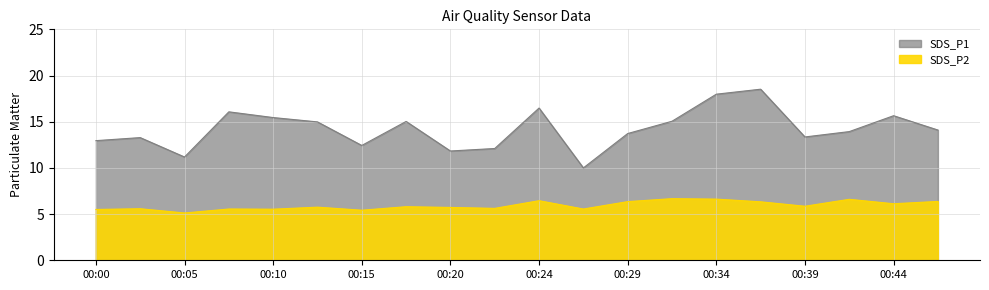

The SDS_P1 series shows 12.1 at 00:22. True or false?

True